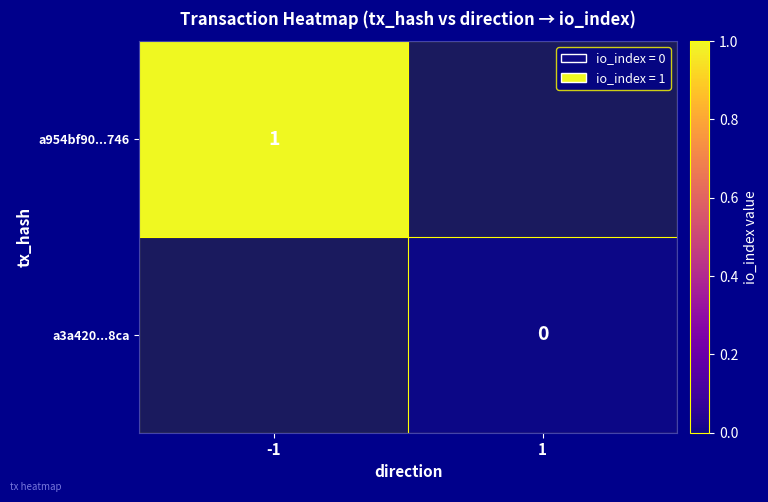

Is the value of a954bf90...746 at 1 greater than the value of a3a420...8ca at 1?

No